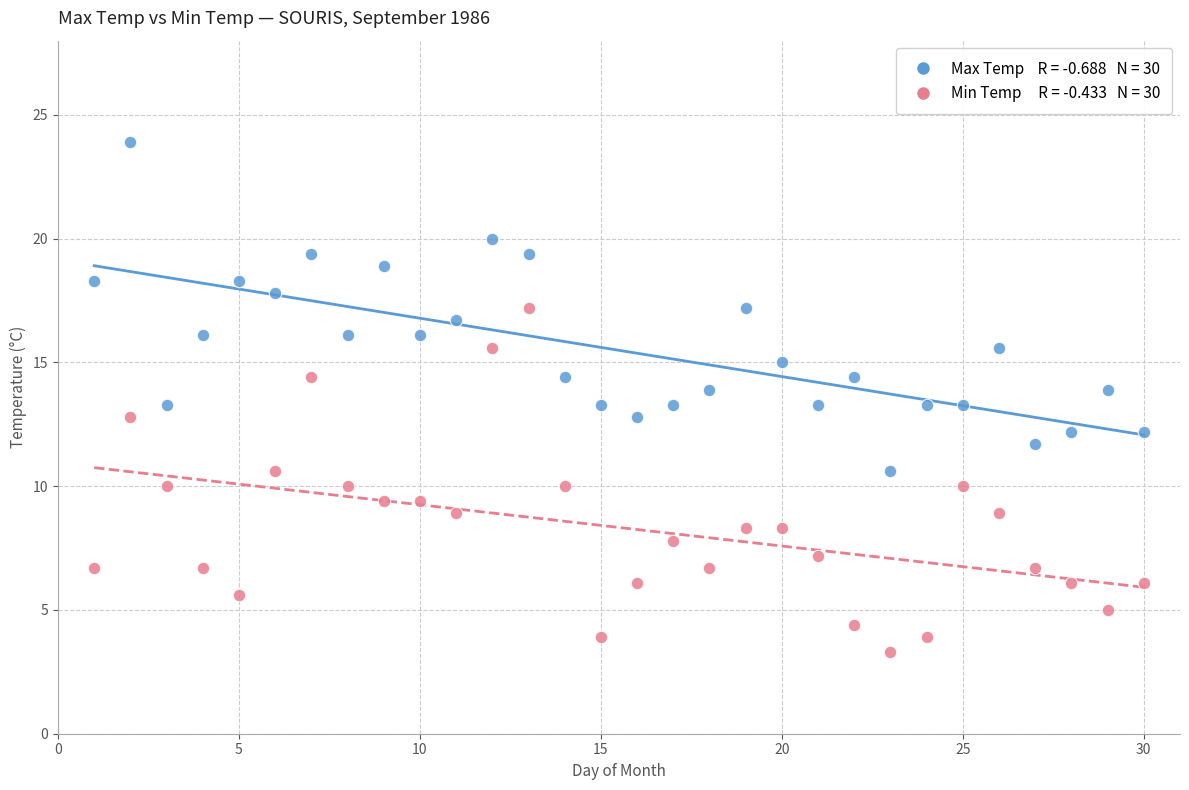

Across all data points, what is the range of X values (max minus min)?

29.0